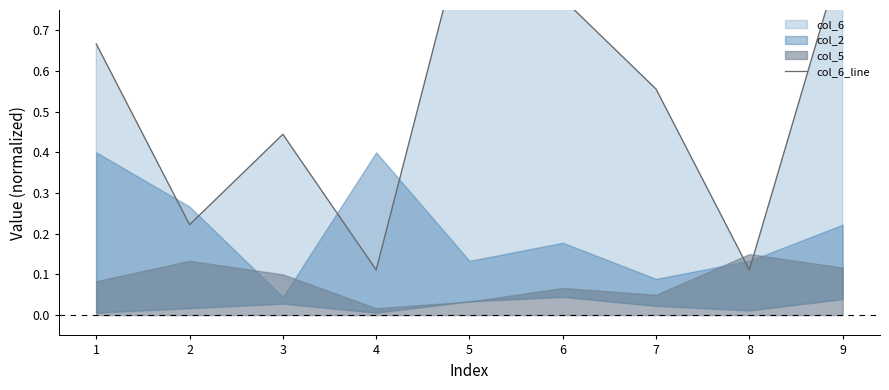

Between 3 and 5, which is larger?

5